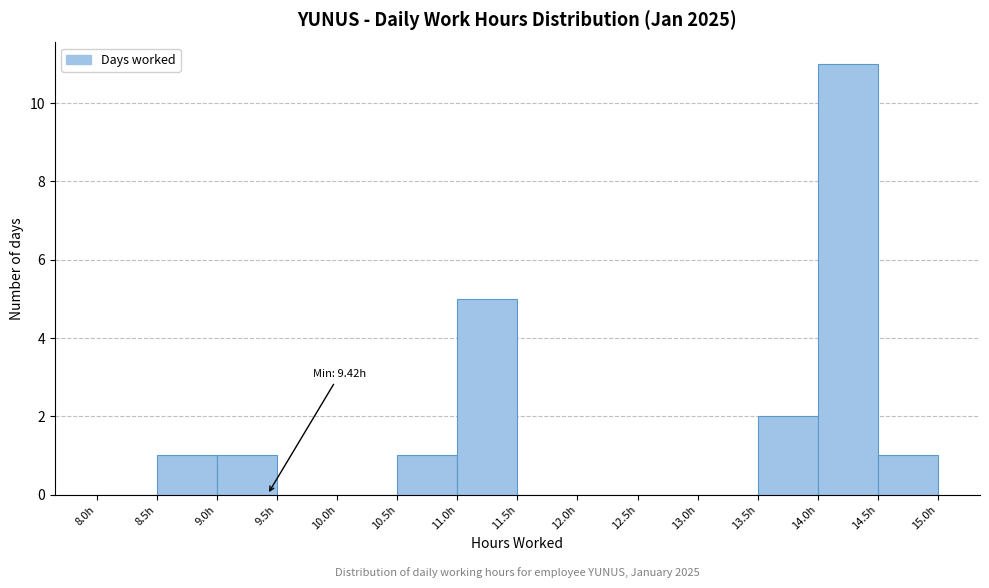

Which range on the x-axis has the tallest bar?

14.0 to 14.5